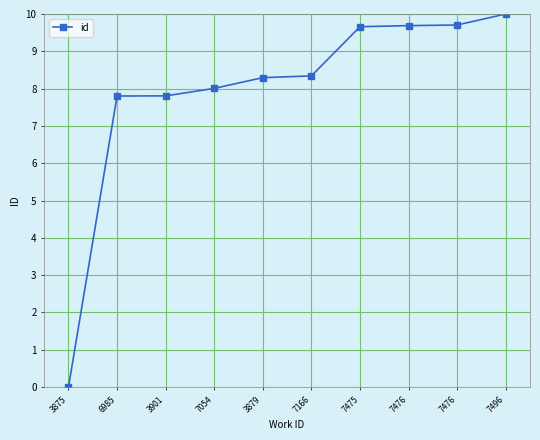

Reading right to left, transcribe all the data shown in this chart.

7496=10.0	7476=9.7	7476=9.7	7475=9.7	7166=8.3	3879=8.3	7054=8.0	3901=7.8	6985=7.8	3875=0.0